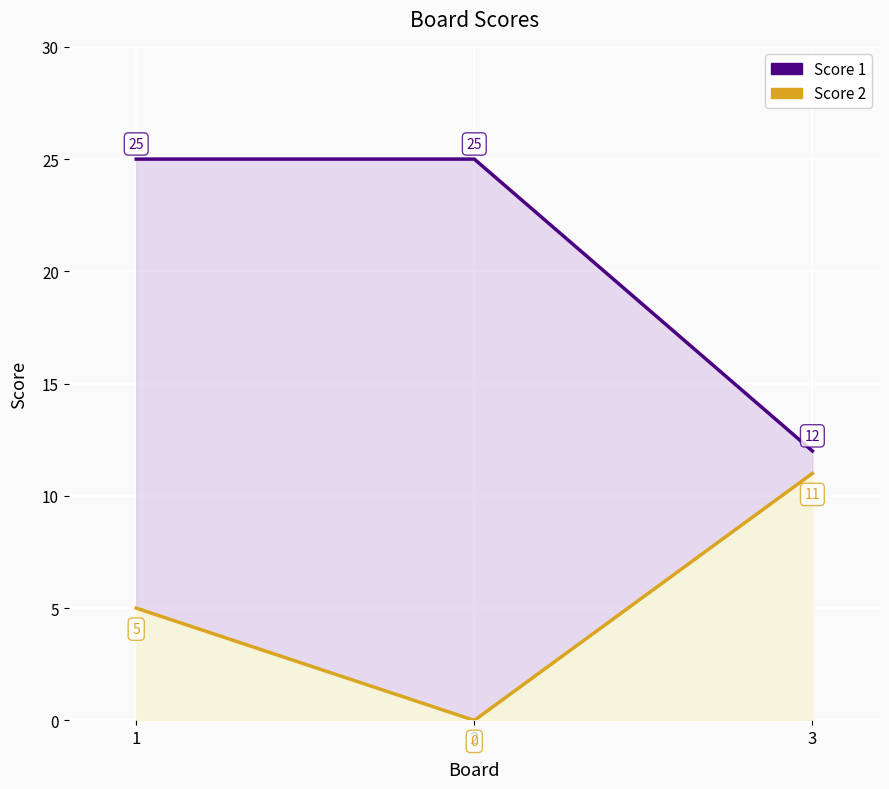

At which category does the chart reach its minimum across all series?

2